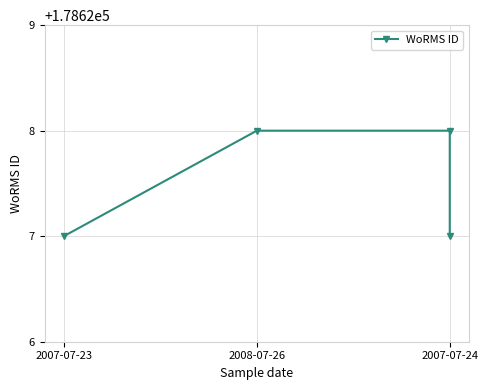

What is the difference between the maximum and second lowest values?

1